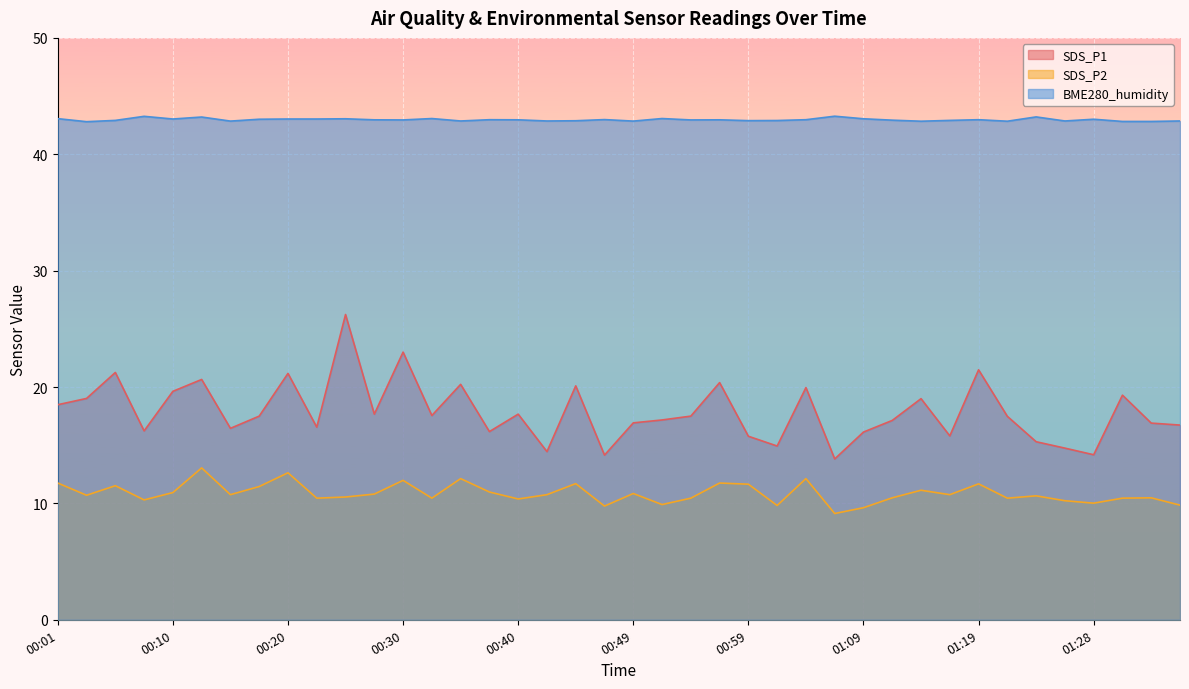

The BME280_humidity series shows 43.0 at 00:30. True or false?

True